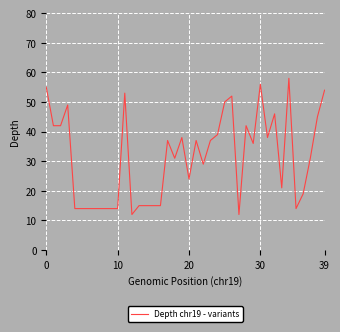

What is the average value?

31